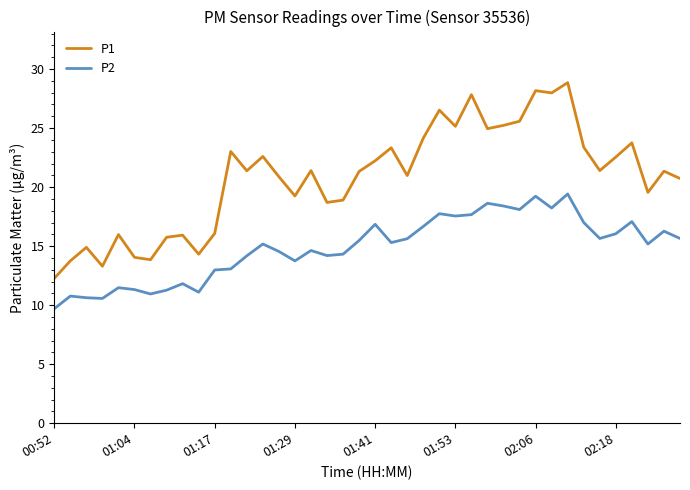

True or false: P1 and P2 cross at least once.

False